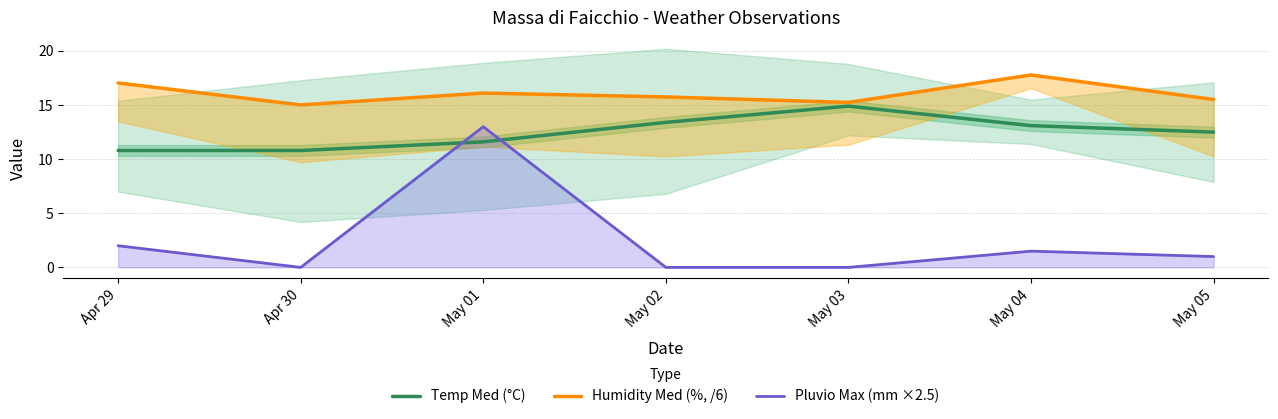

What is the value of the Pluvio Max (mm ×2.5) point at the 1st from the left?

2.0